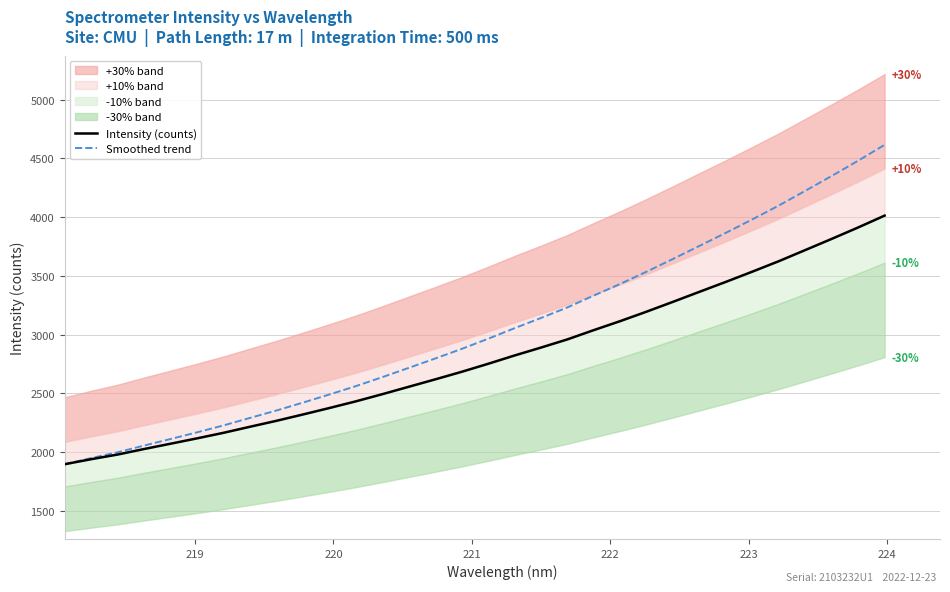

The Intensity (counts) series shows 1355.4 at 30. True or false?

False